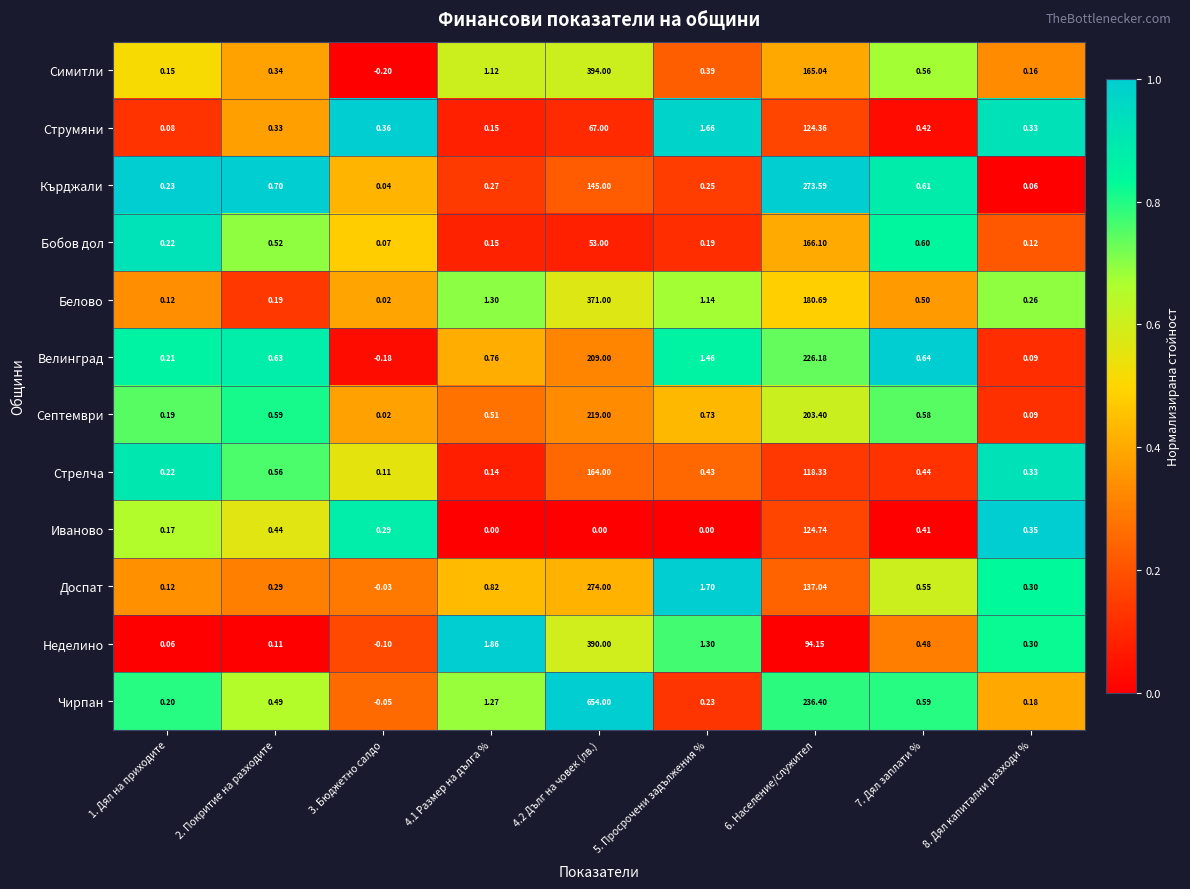

At which category is the sum across all series the highest?

4.2 Дълг на човек (лв.)